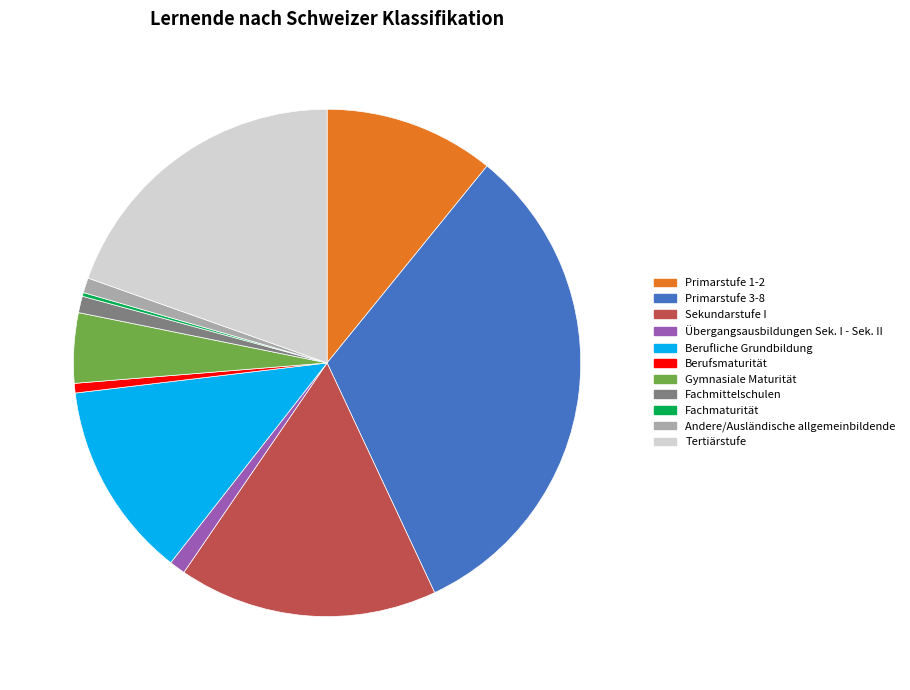

Does Sekundarstufe I account for over 50% of the chart?

No